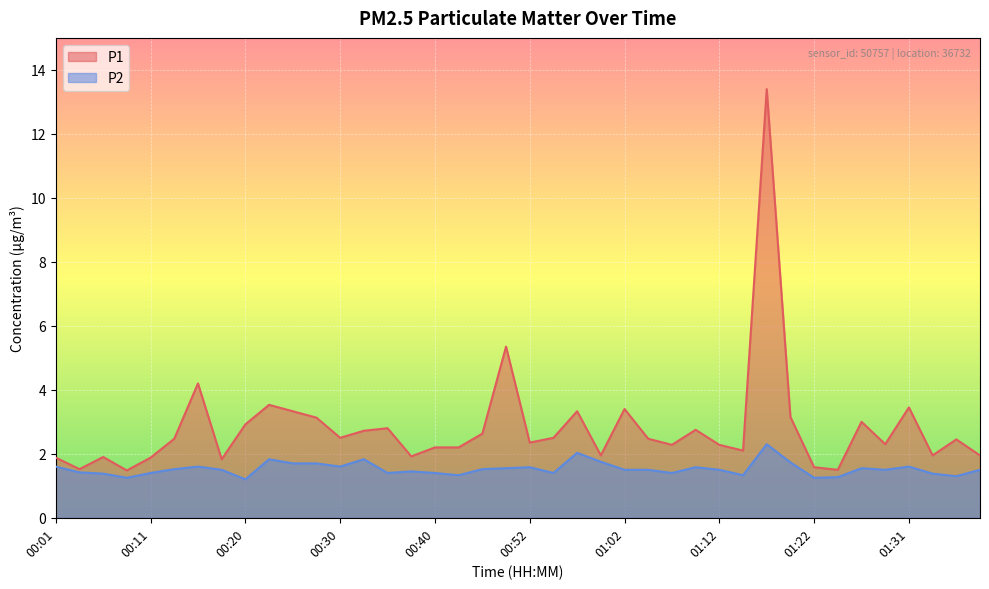

Rank the categories by P1 value from highest to lowest.

01:17, 00:50, 00:16, 00:23, 01:31, 01:02, 00:25, 00:57, 01:19, 00:28, 01:27, 00:20, 00:35, 01:09, 00:33, 00:45, 00:30, 00:55, 00:13, 01:05, 01:36, 00:52, 01:29, 01:07, 01:12, 00:40, 00:42, 01:14, 01:00, 01:34, 01:39, 00:37, 00:06, 00:01, 00:11, 00:18, 01:22, 00:03, 01:24, 00:08